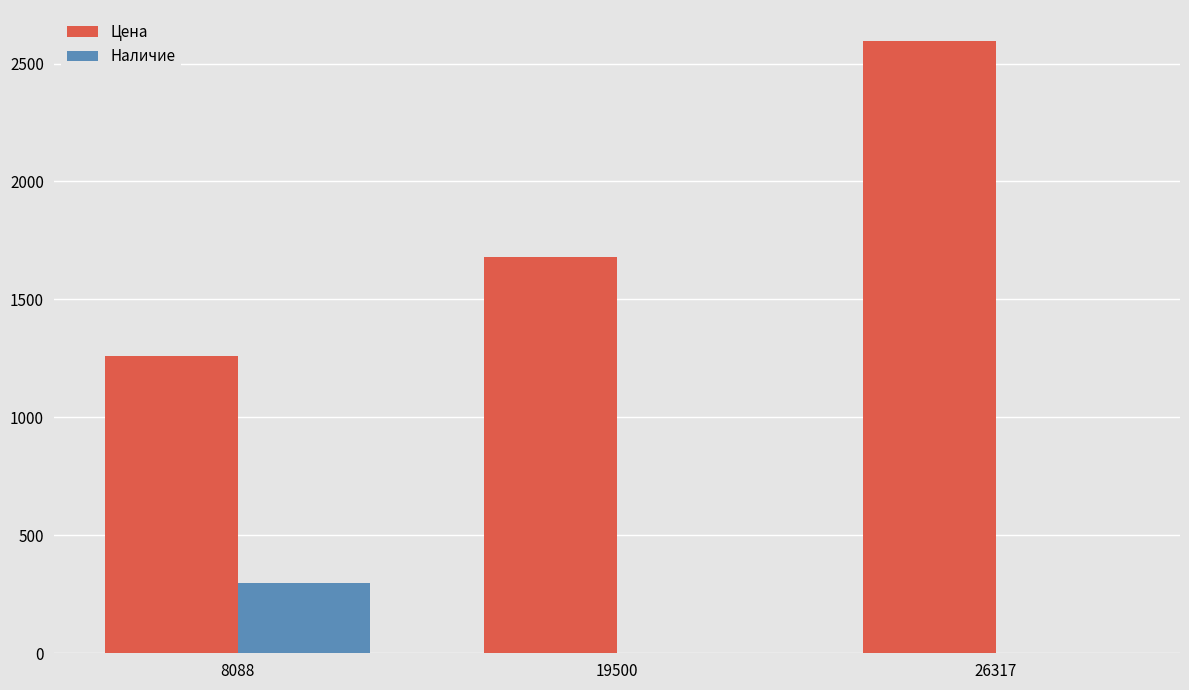

How many Цена values are between 1261 and 2597?

3